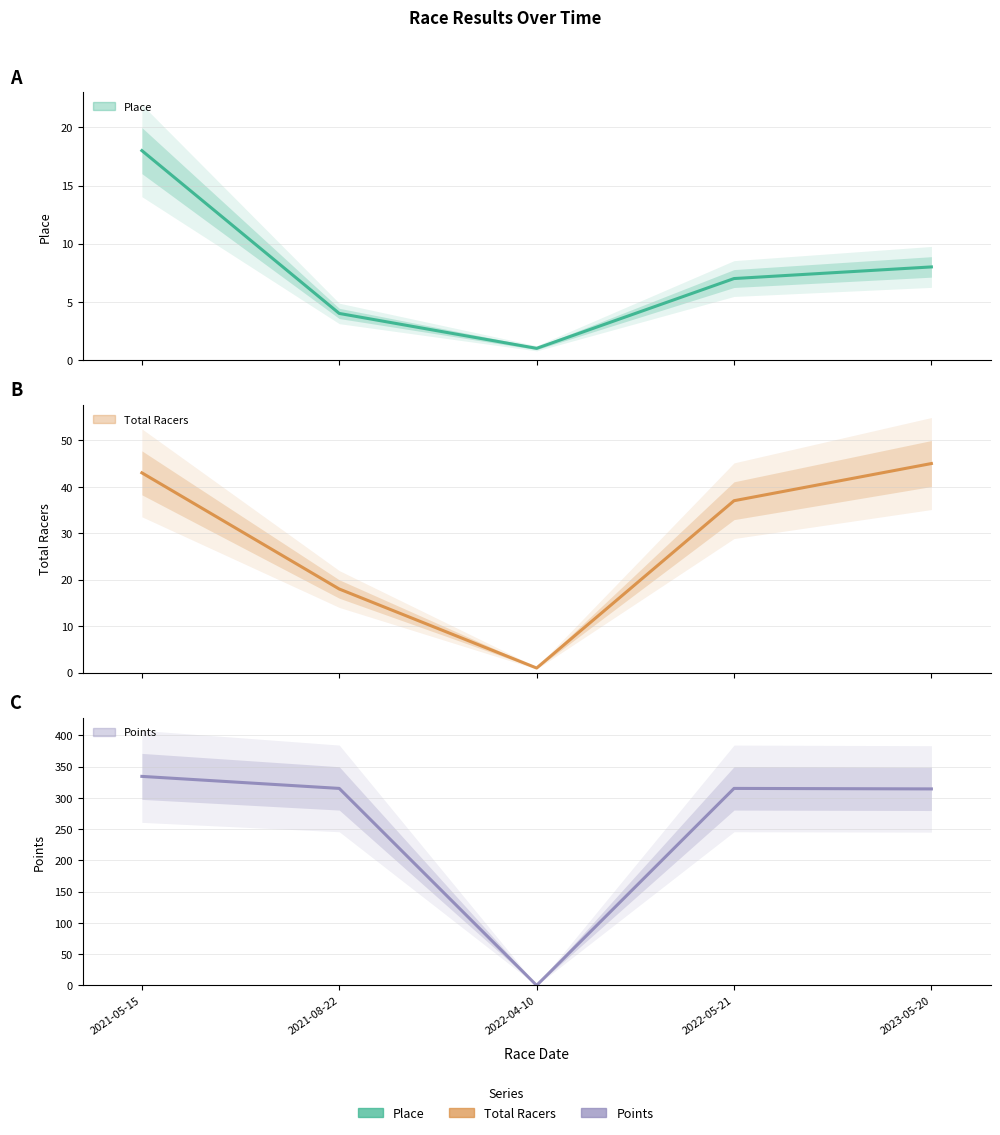

In Total Racers, how many points are lower than both neighbors (excluding endpoints)?

1